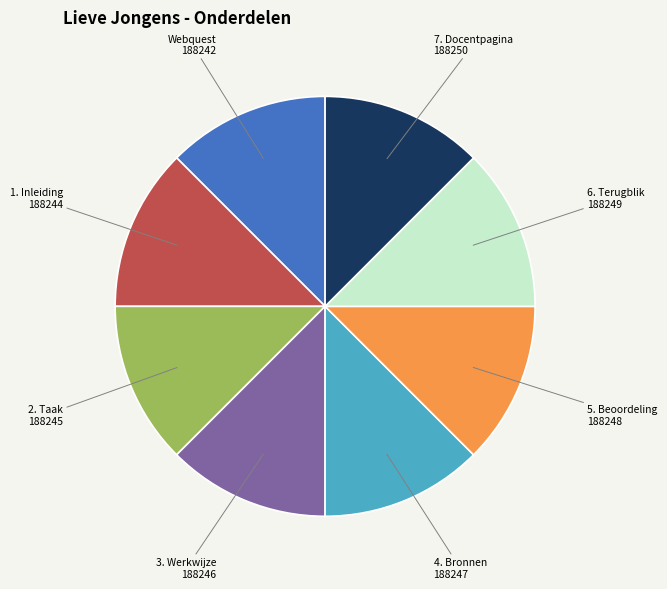

Is there any slice that represents more than half of the pie?

No